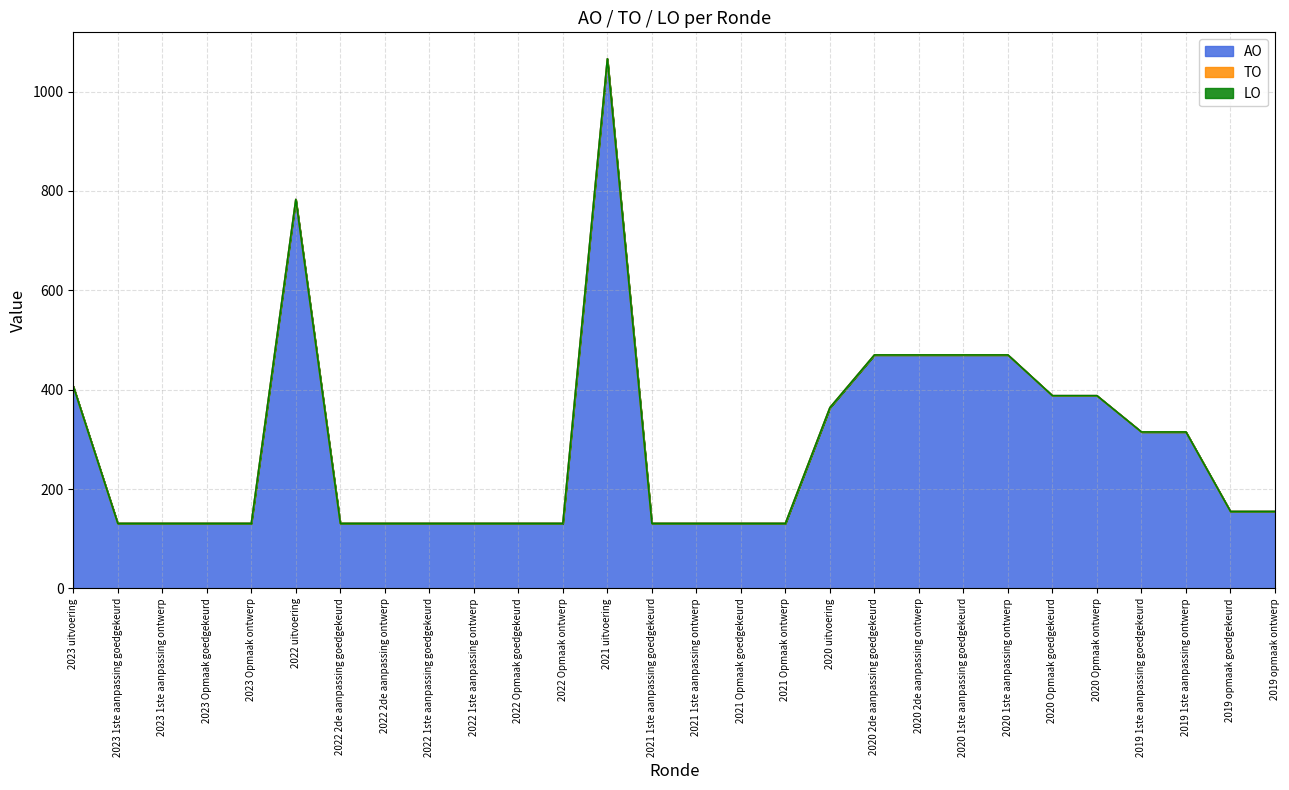

What position from the right is 2021 Opmaak goedgekeurd?

13